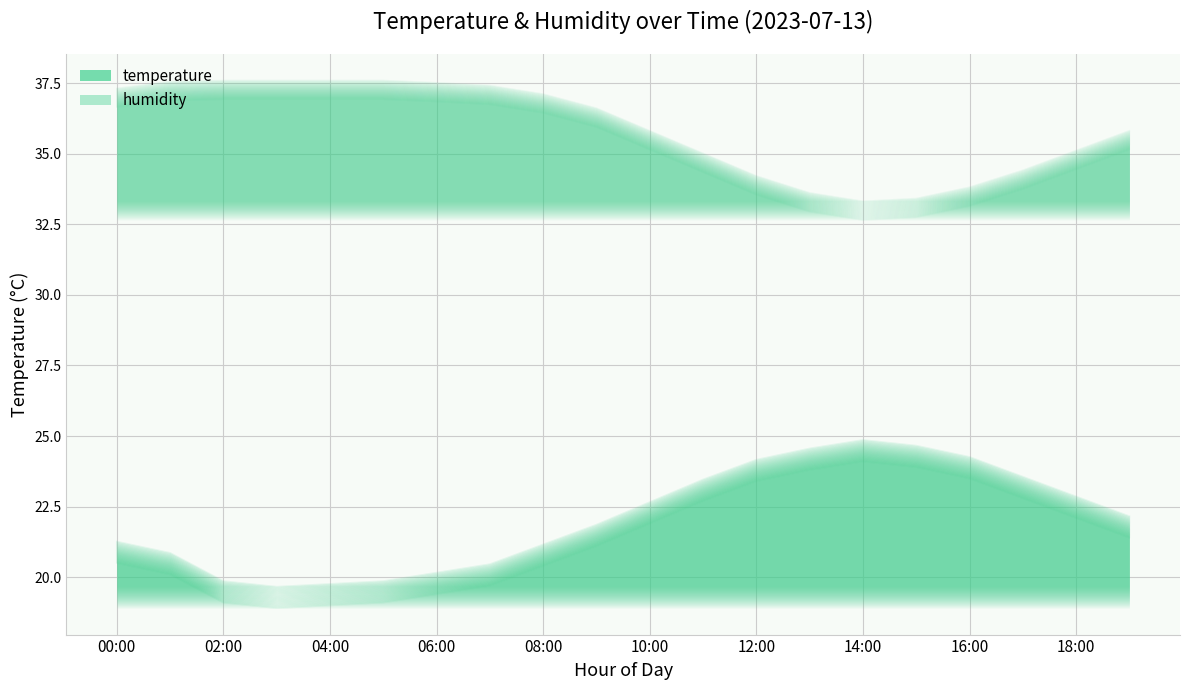

The temperature series shows 21.9 at 10:00. True or false?

True